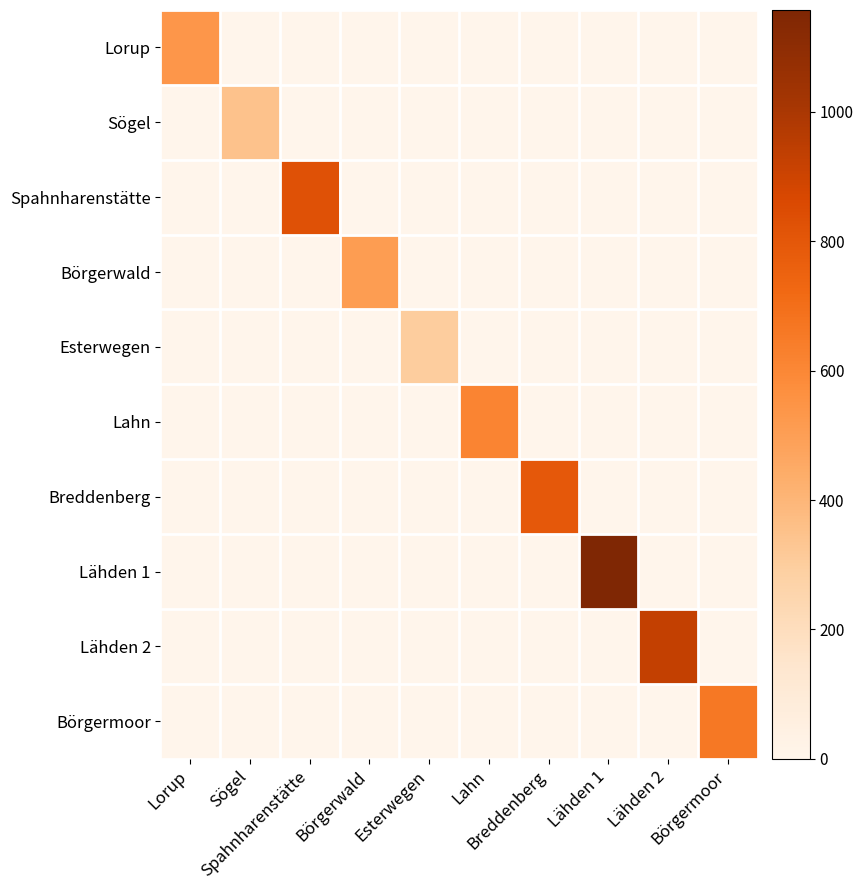

At Lorup, list the series in order from smallest to largest.

Sögel, Spahnharenstätte, Börgerwald, Esterwegen, Lahn, Breddenberg, Lähden 1, Lähden 2, Börgermoor, Lorup